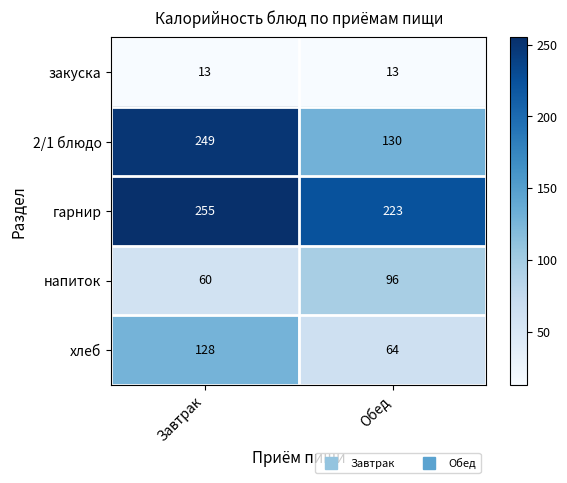

The value of закуска at Обед is 13. True or false?

True